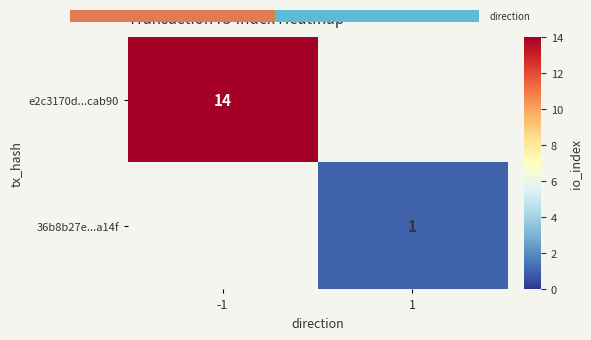

True or false: 36b8b27e...a14f has a value of 0 at 1.

False